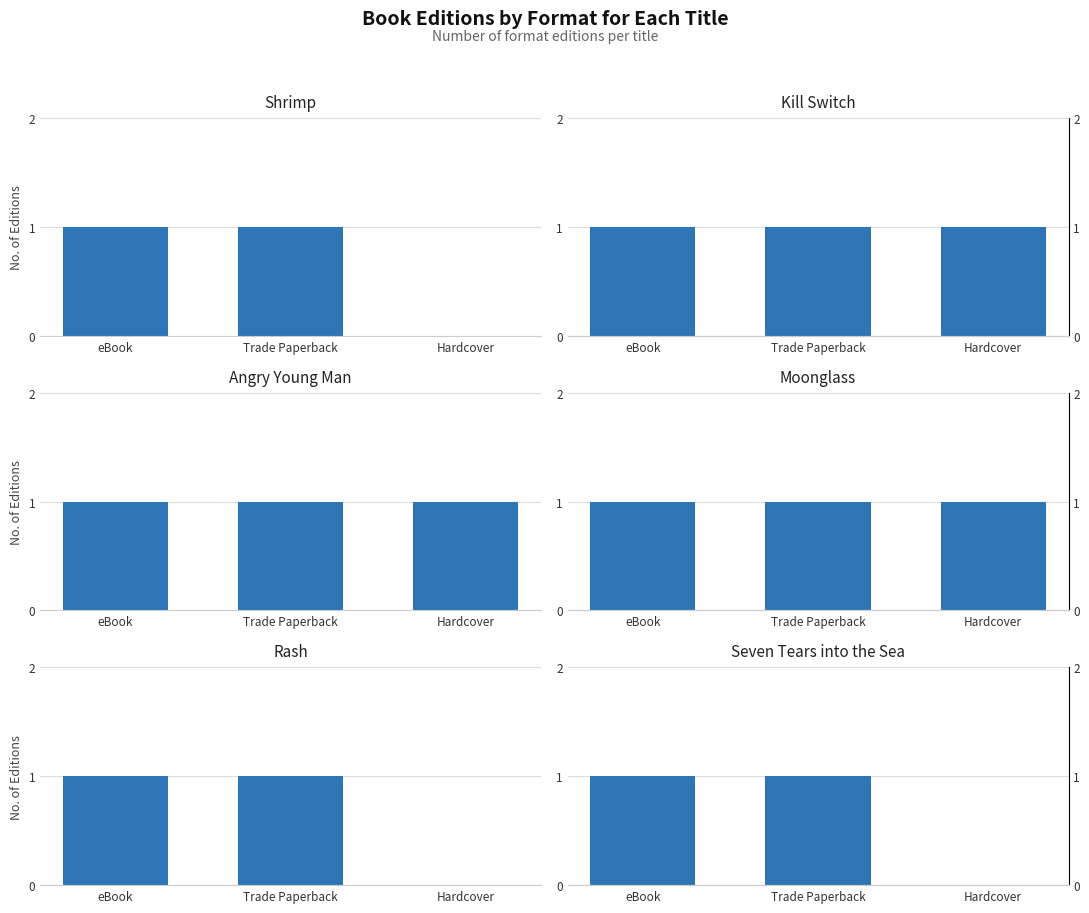

What is the difference between the maximum and minimum values in the Rash series?

1